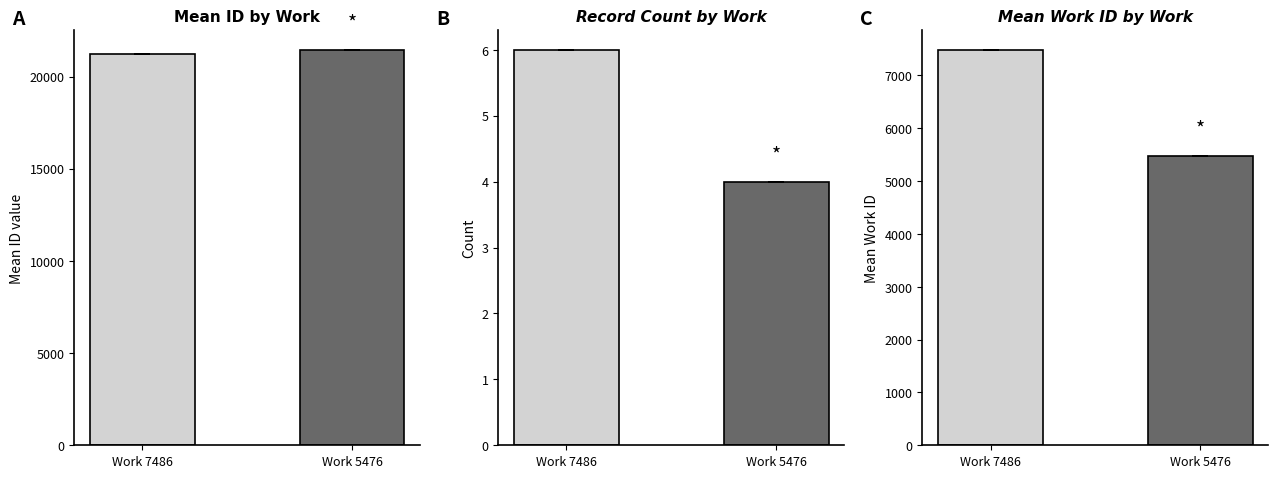

How many data points does each series have?

10